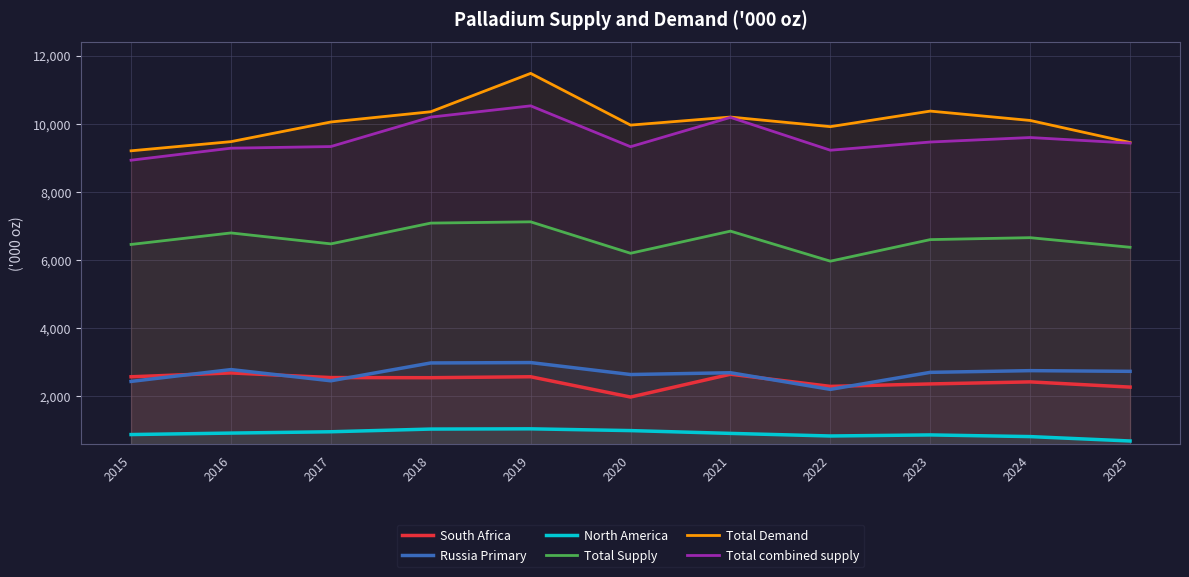

Rank the series at 2017 from lowest to highest value.

North America, Russia Primary, South Africa, Total Supply, Total combined supply, Total Demand